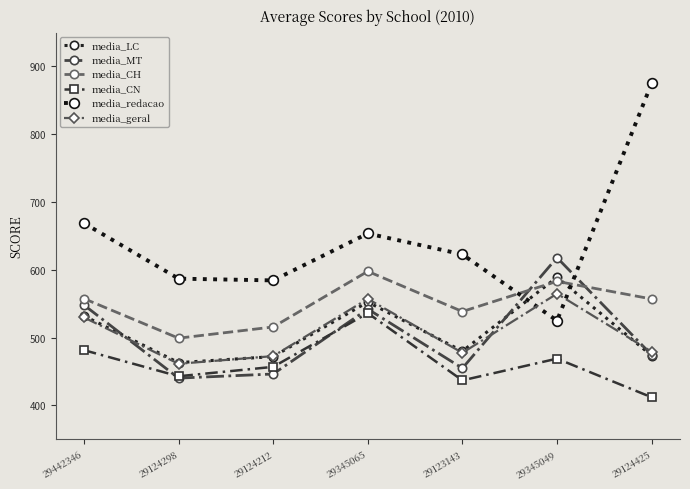

How many interior local valleys does the media_geral series have?

2